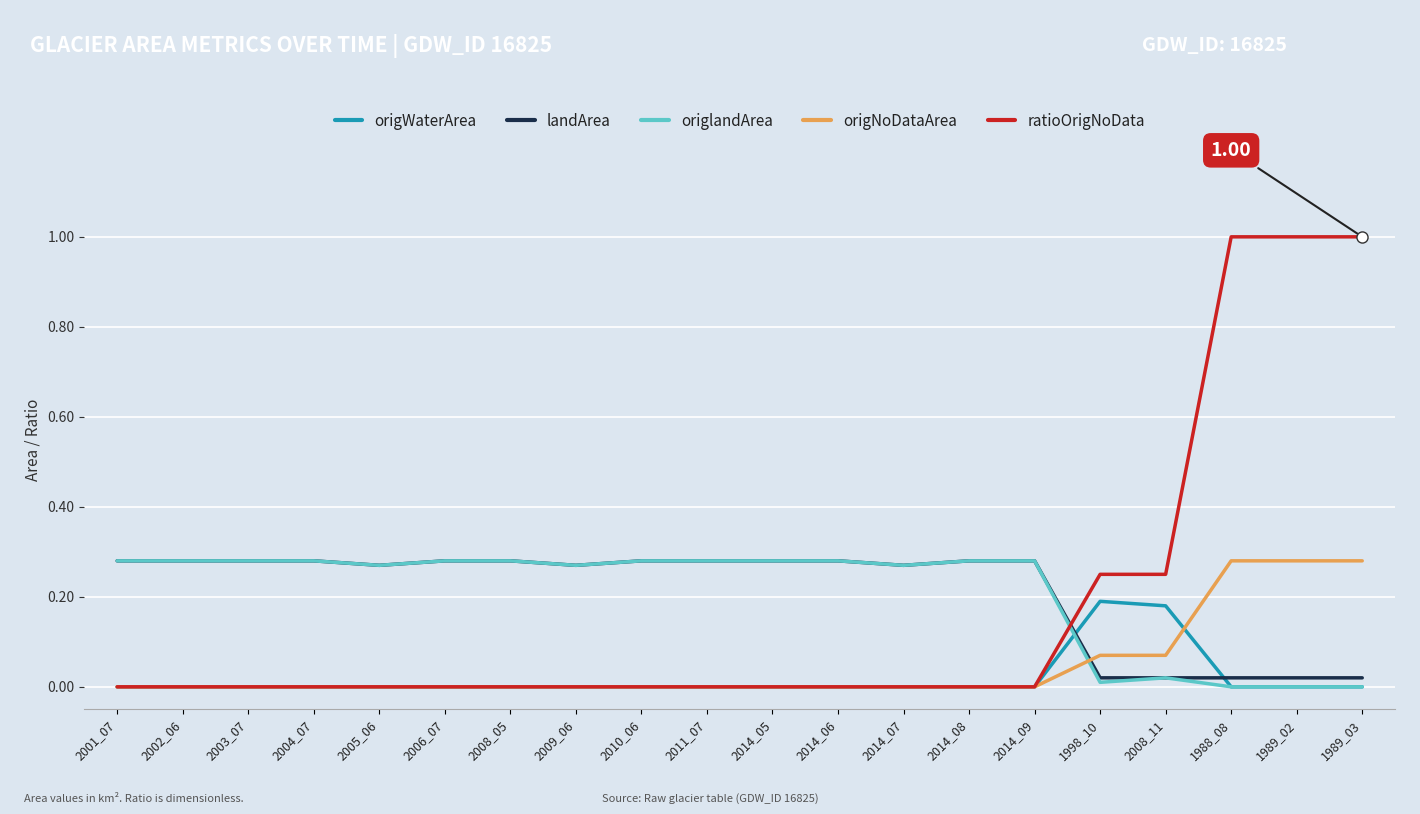

Is the value of origNoDataArea at 2002_06 greater than the value of ratioOrigNoData at 1998_10?

No